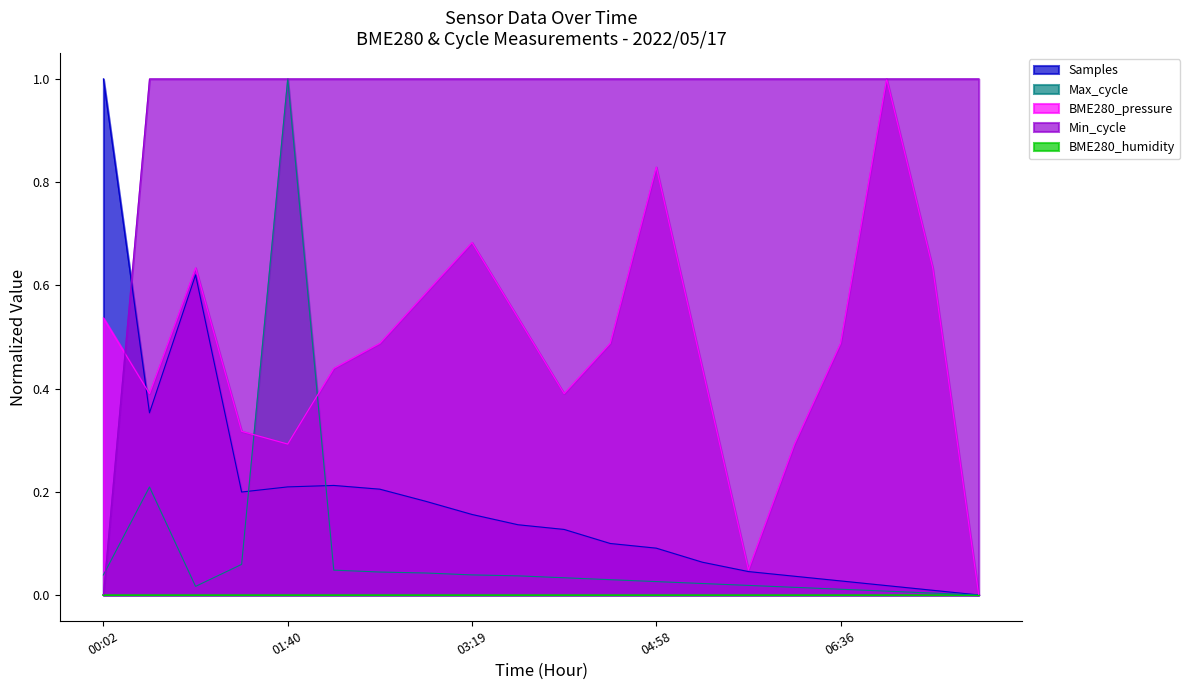

Is the value of Max_cycle at 07:26 greater than the value of Samples at 01:40?

No